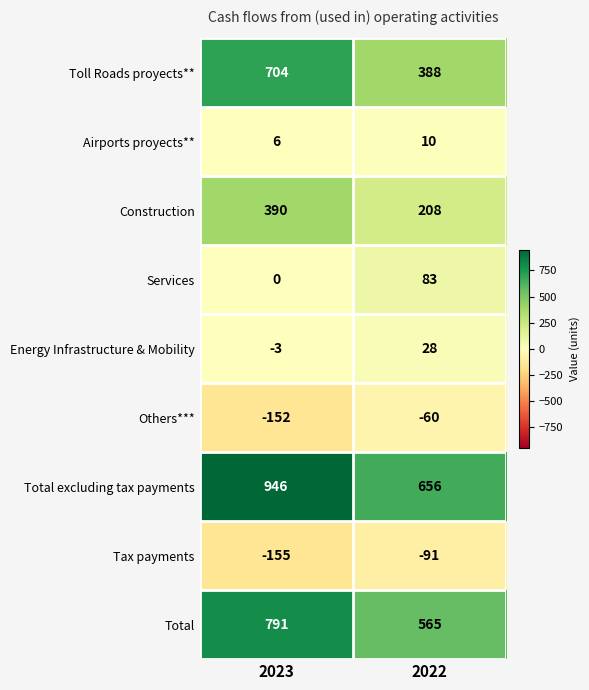

What is the greatest value displayed?

946